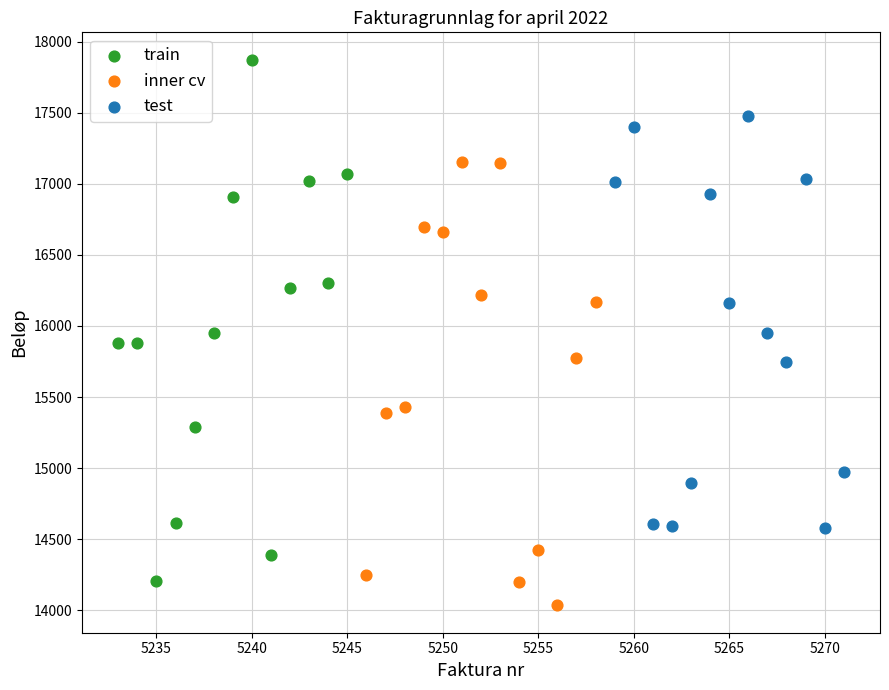

Which series contains the highest Y value?

train